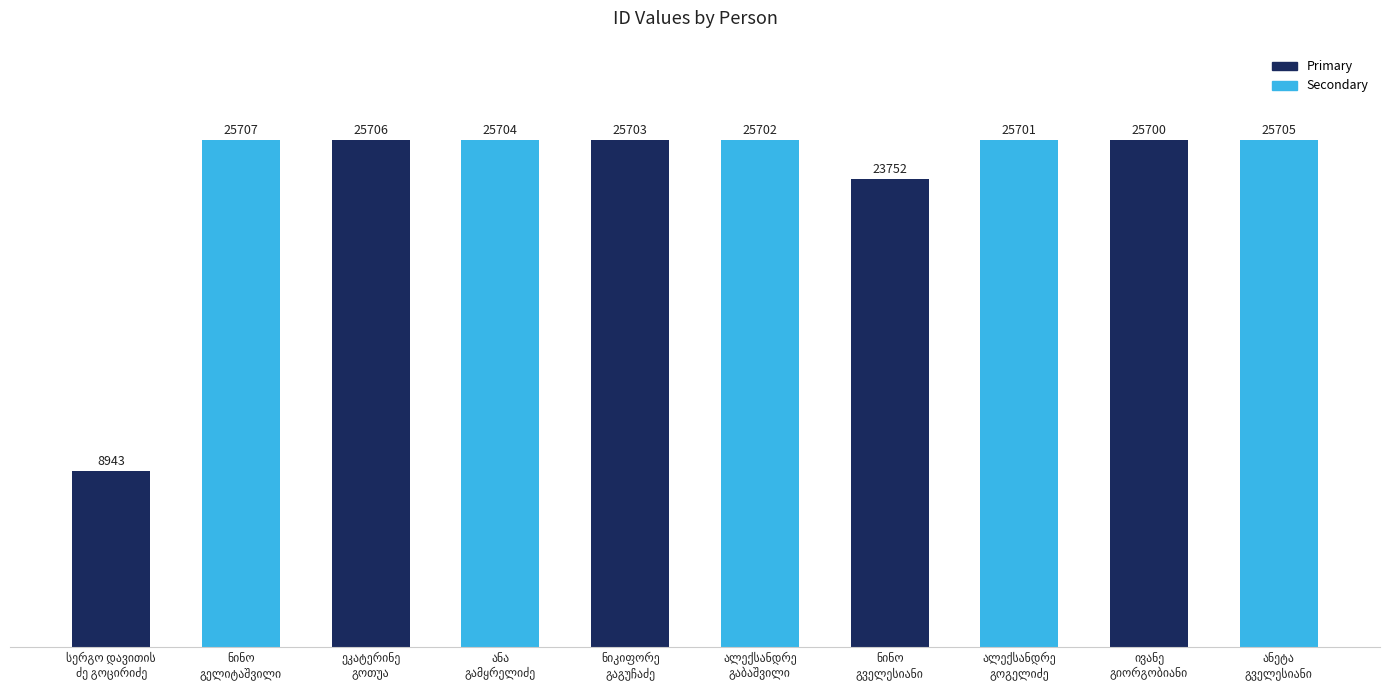

What is the value of the 7th bar from the left?

23752